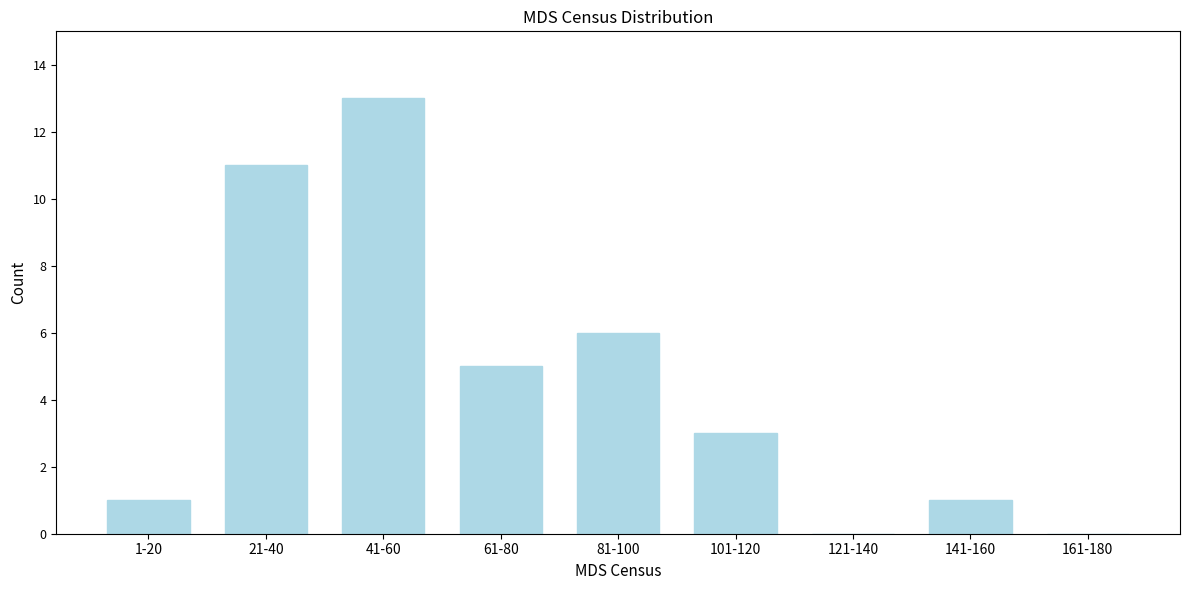

Reading left to right, transcribe all the data shown in this chart.

1-20=1	21-40=11	41-60=13	61-80=5	81-100=6	101-120=3	121-140=0	141-160=1	161-180=0